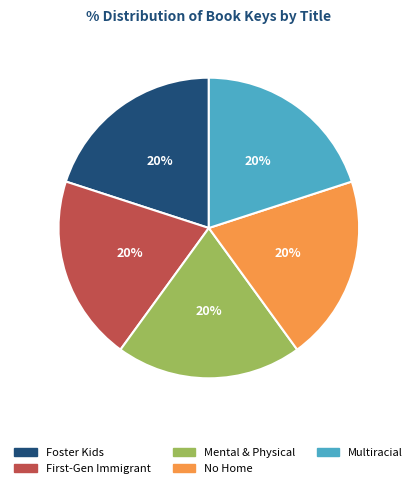

Is there a majority slice in this chart?

No